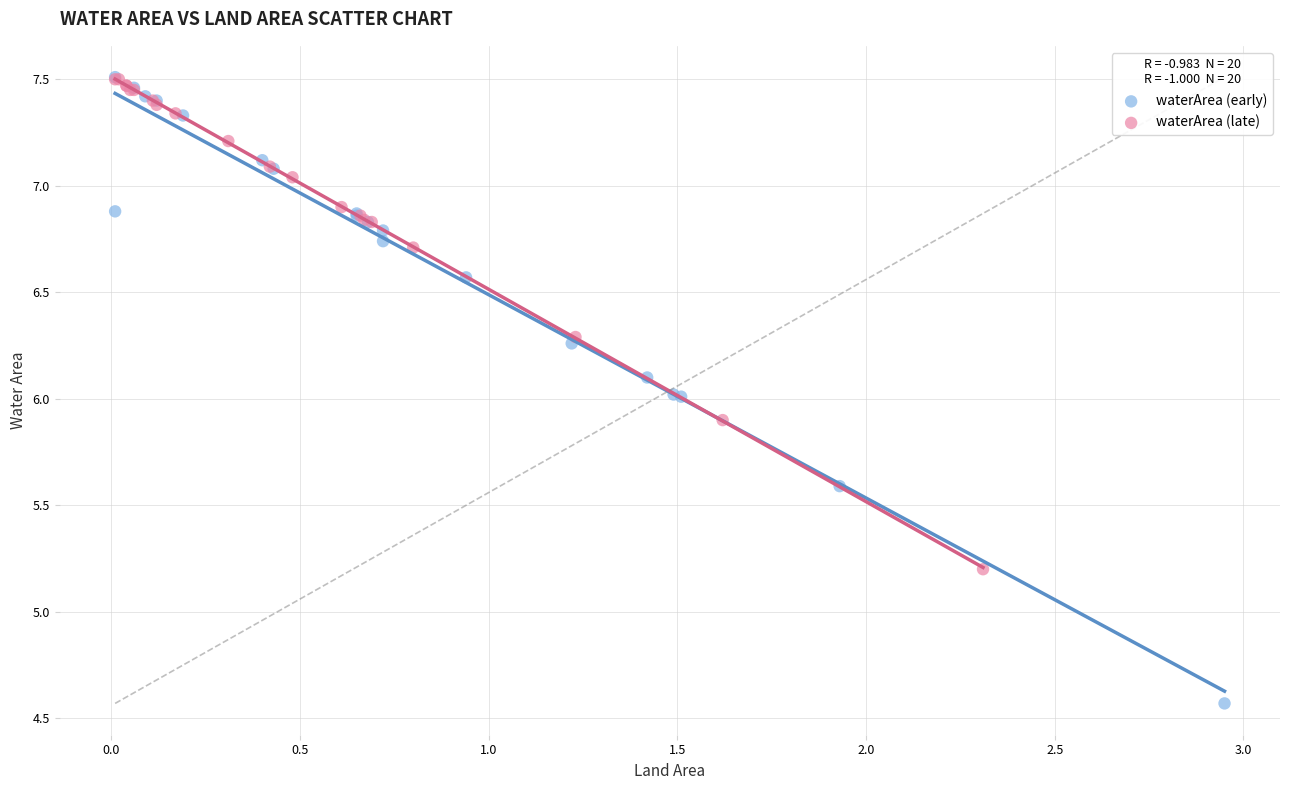

Which series contains the lowest Y value?

waterArea (early)